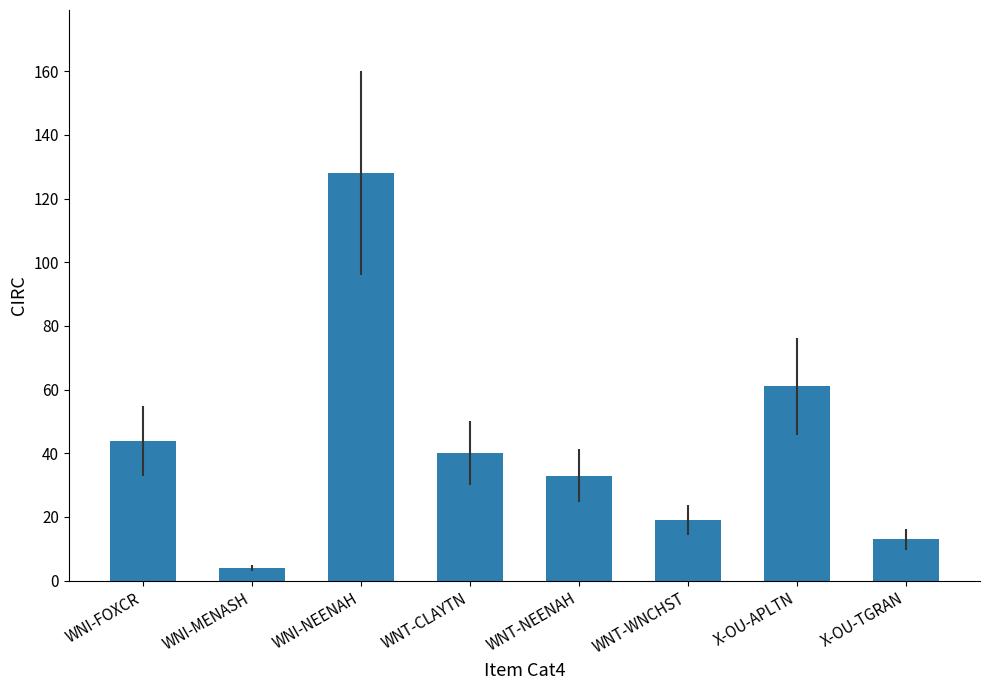

What is the difference between the second highest and second lowest values?

48